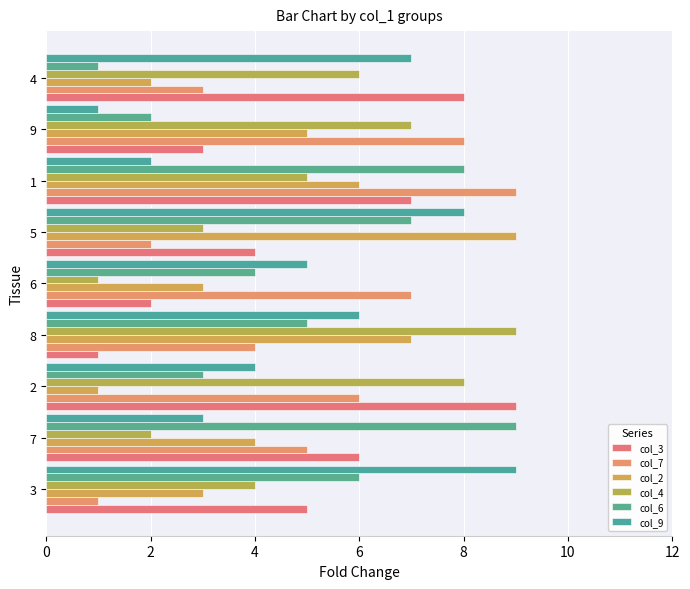

Which category has the lowest value in the col_3 series?

8